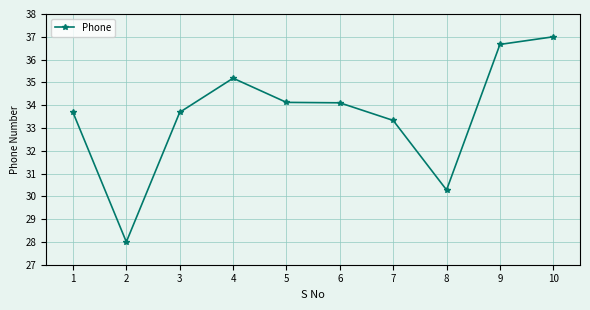

What is the ratio of the value at 6 to the value at 7?

1.0